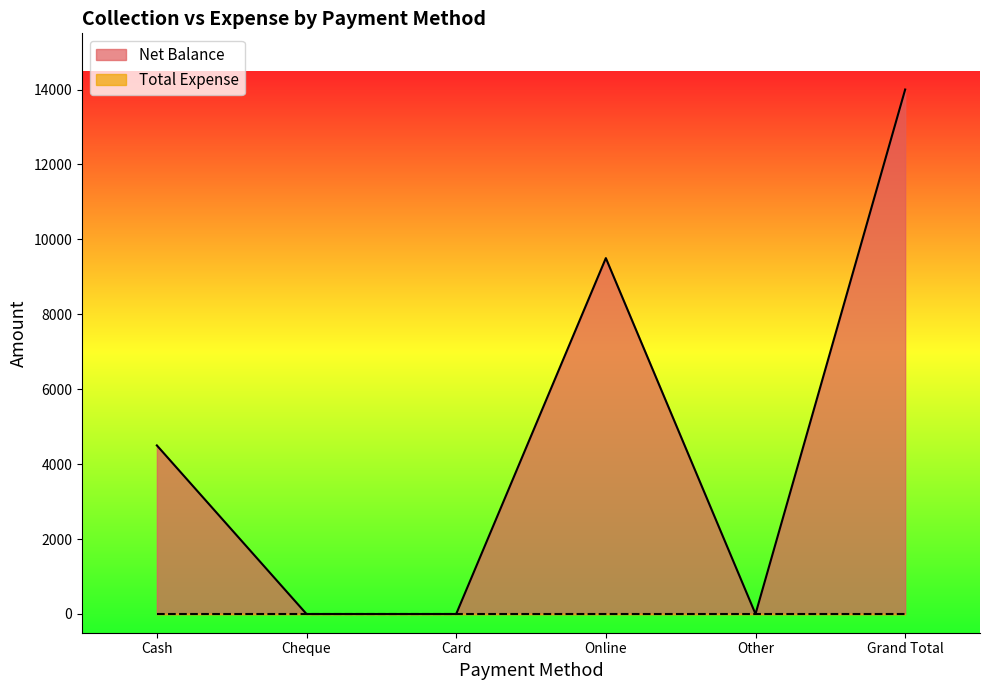

Where does the data first go above 4500?

Online